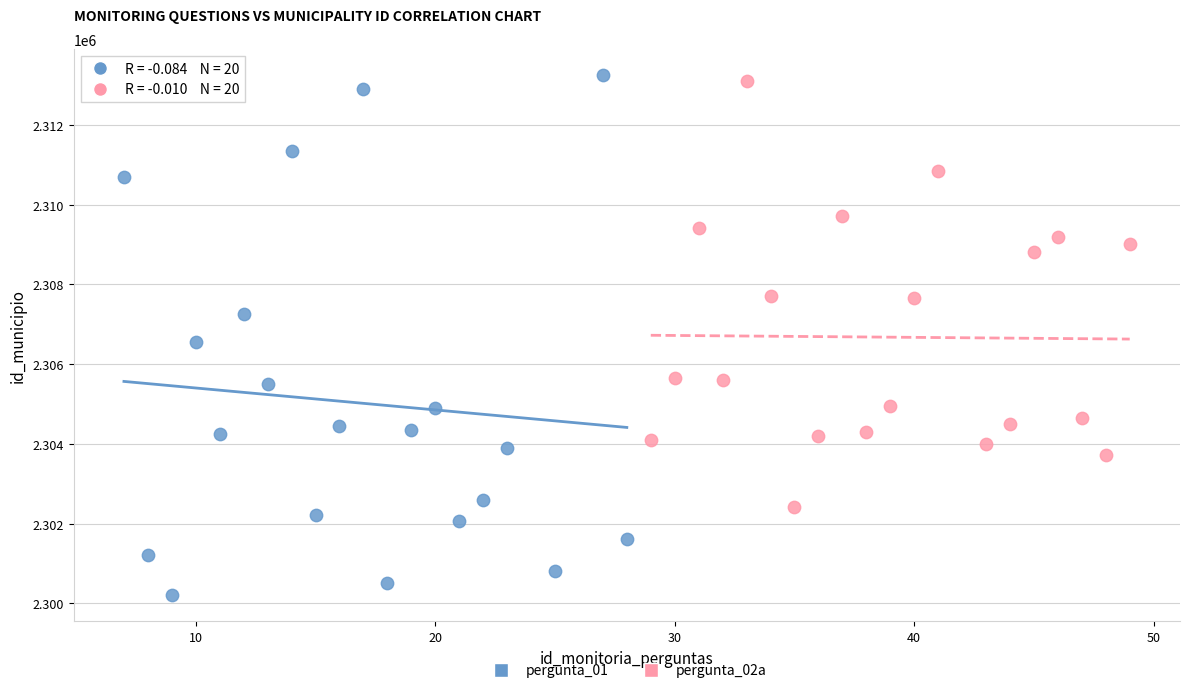

Which series has the largest Y range (max minus min)?

pergunta_01